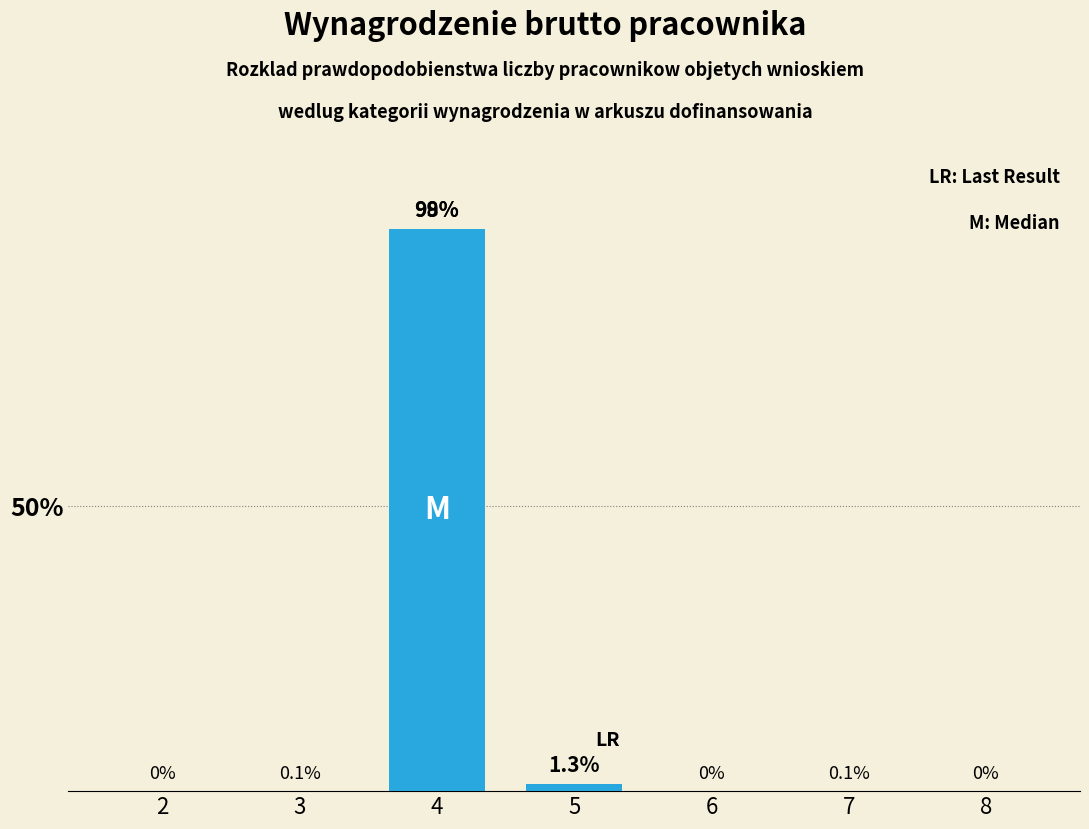

Reading right to left, list all the values displayed in this chart.

8=0.0	7=0.1	6=0.0	5=1.3	4=98.6	3=0.1	2=0.0